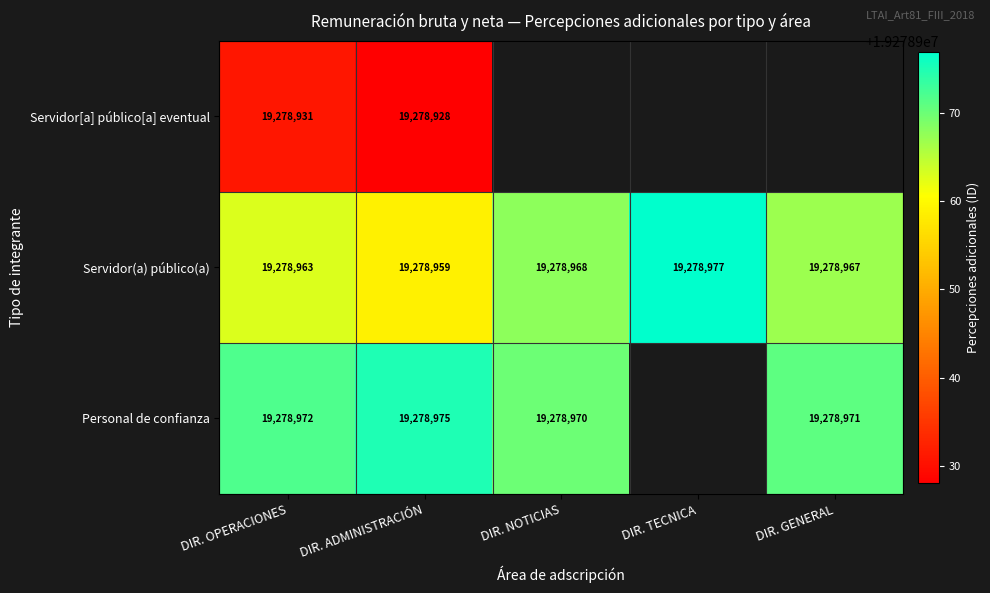

What is the difference between the second highest and minimum values in the Servidor(a) público(a) series?

9